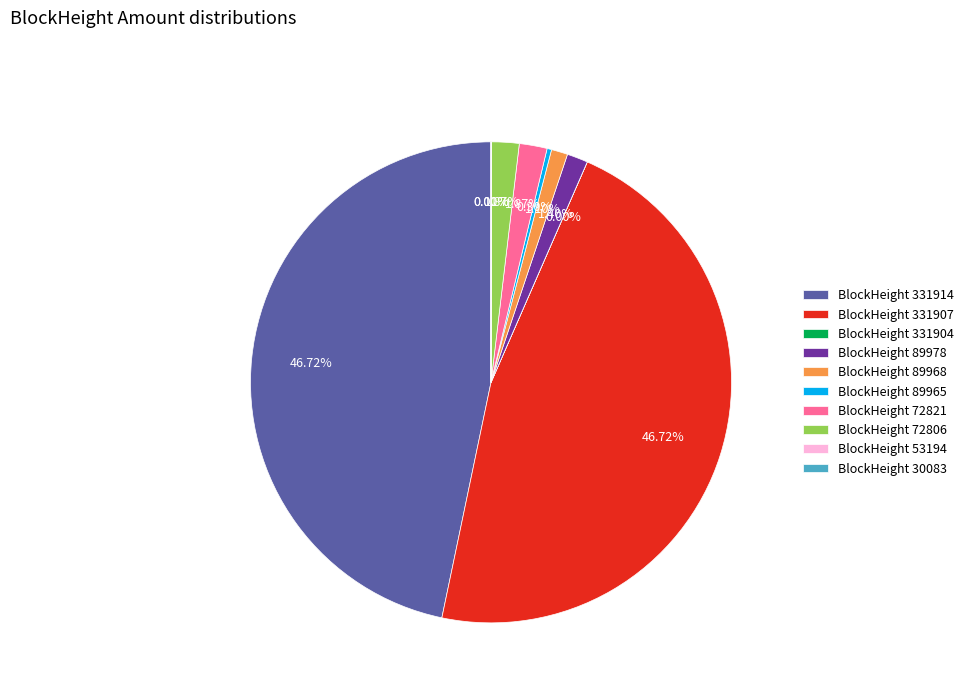

Does BlockHeight 72821 represent more than half of the total?

No